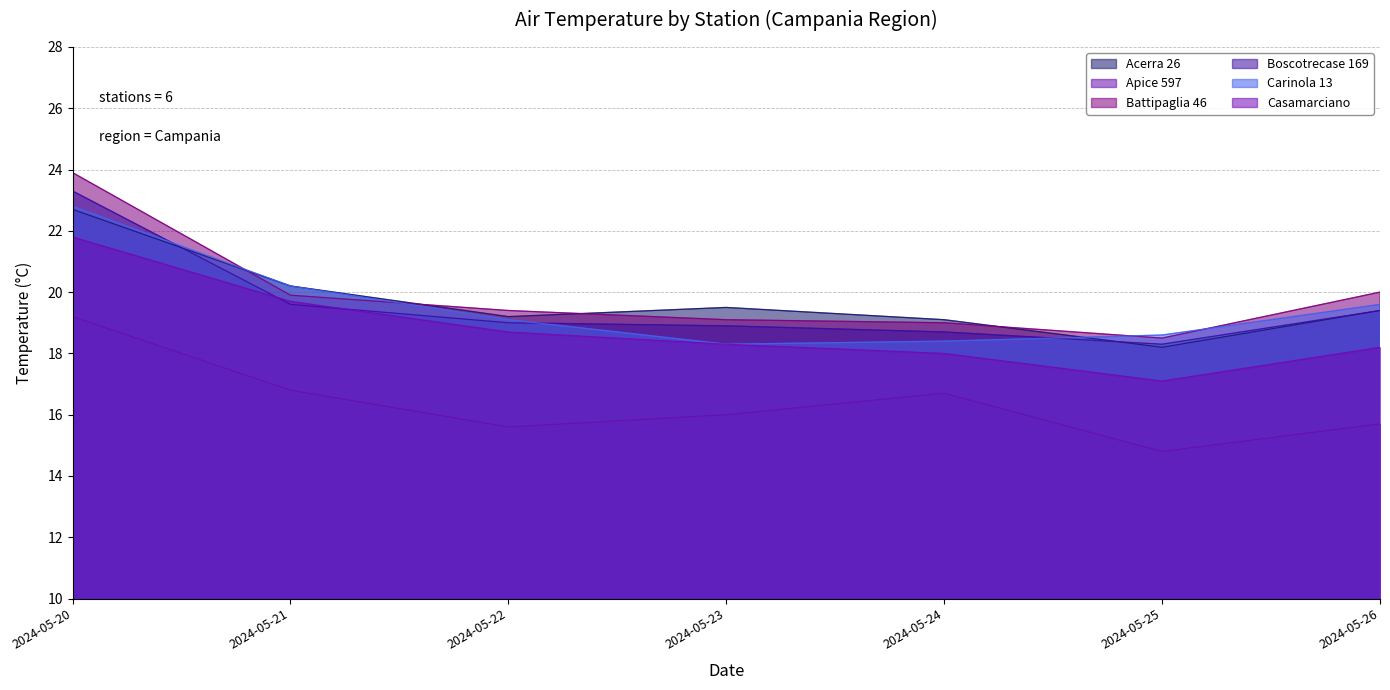

What is the lowest value of the Casamarciano series?

17.1